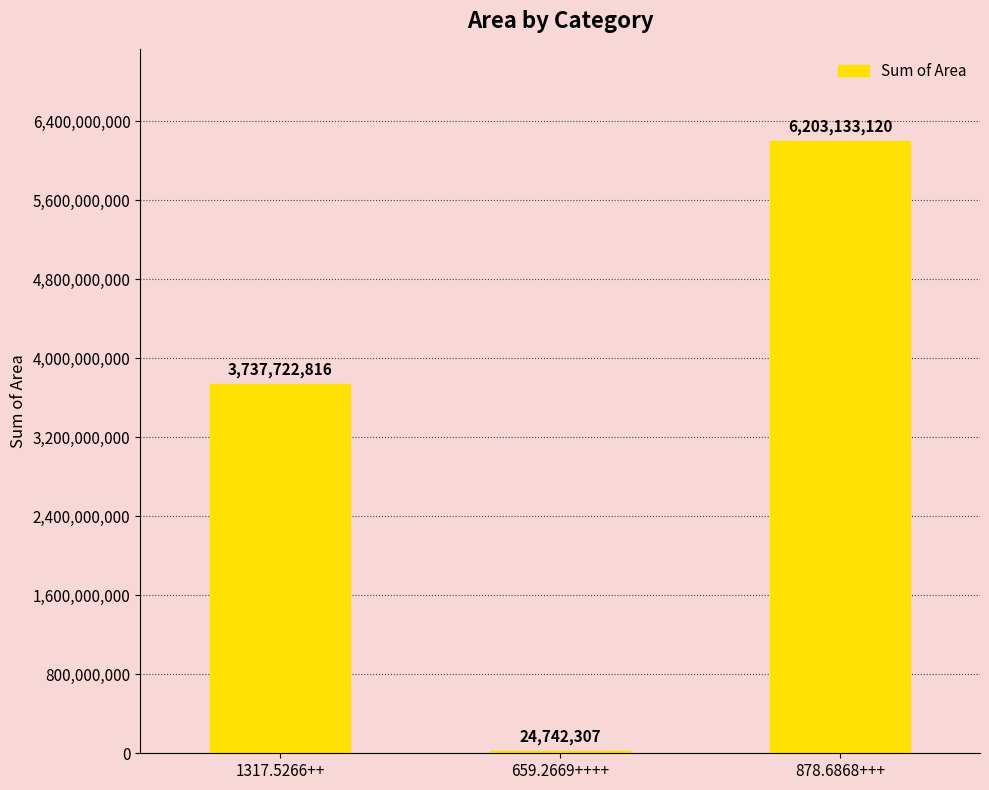

How many bars are there in total?

3